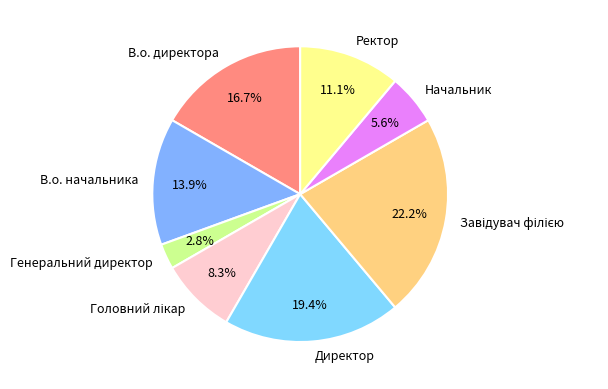

How many slices are in this pie chart?

8